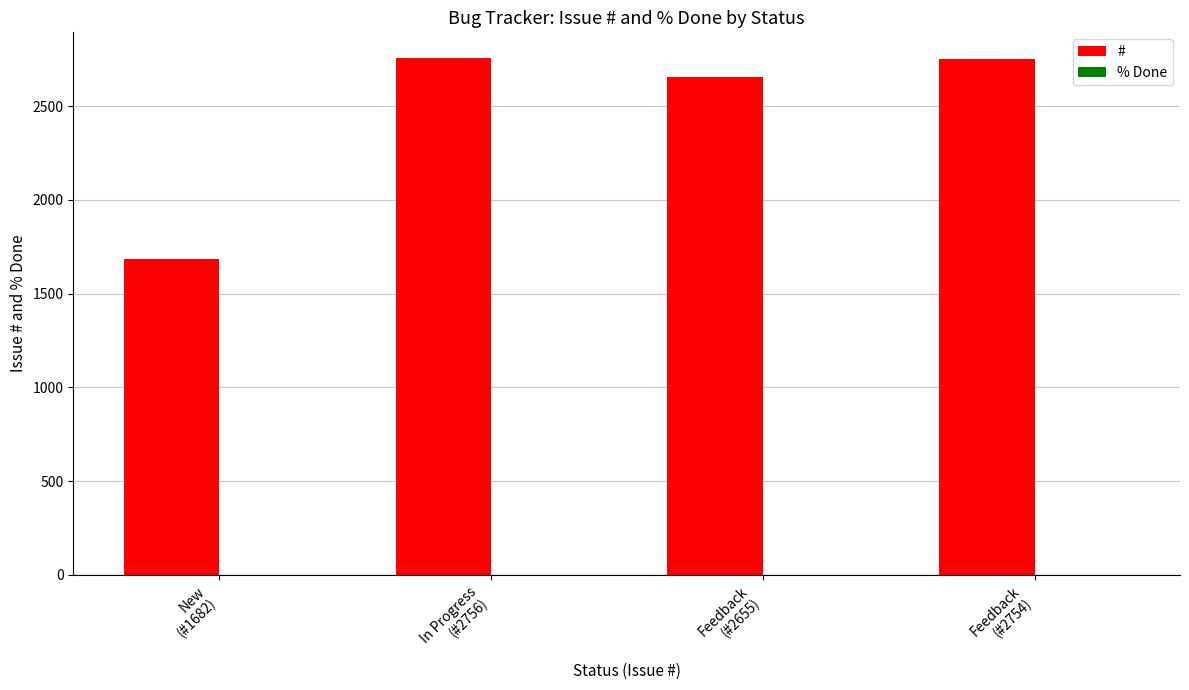

What is the minimum value shown in the chart?

1682